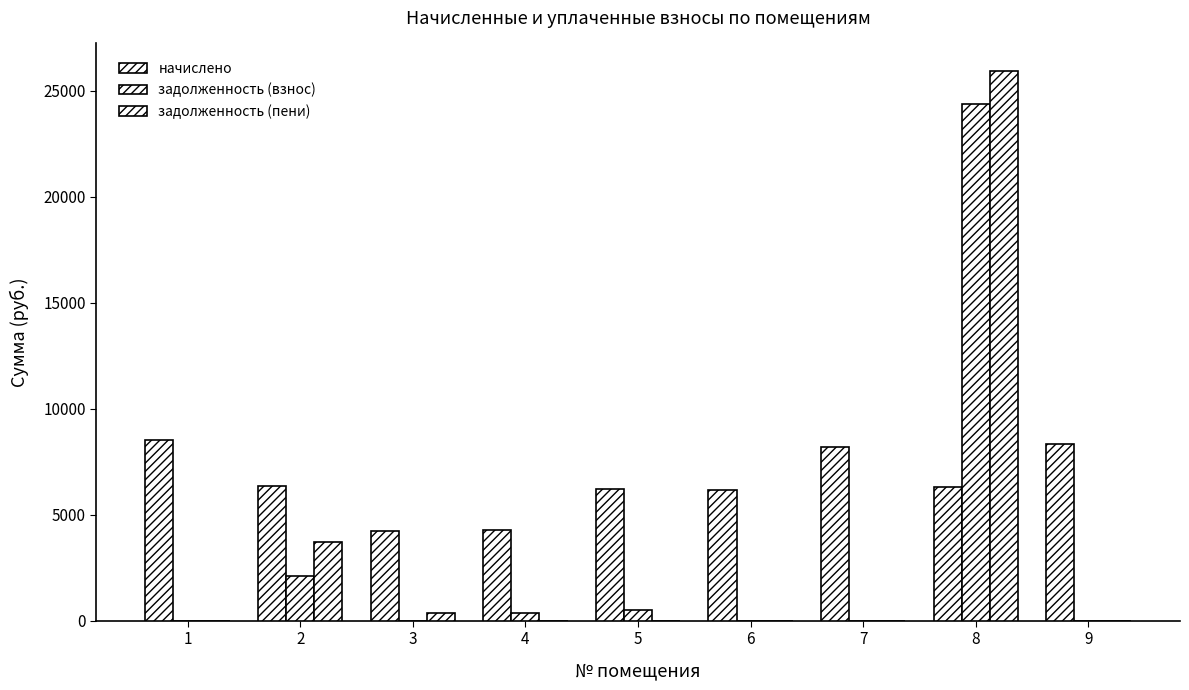

How many values in the начислено series exceed 6292?

5